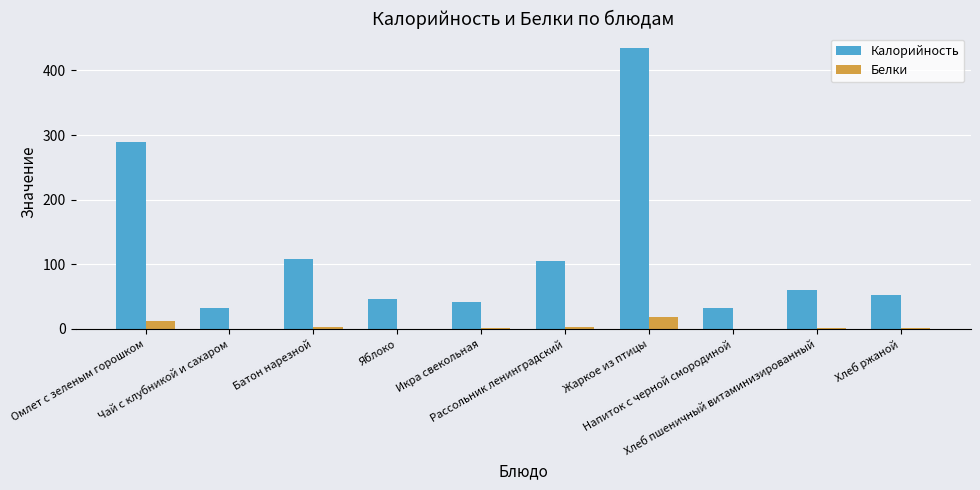

What is the approximate value of Калорийность at Чай с клубникой и сахаром?

33.2